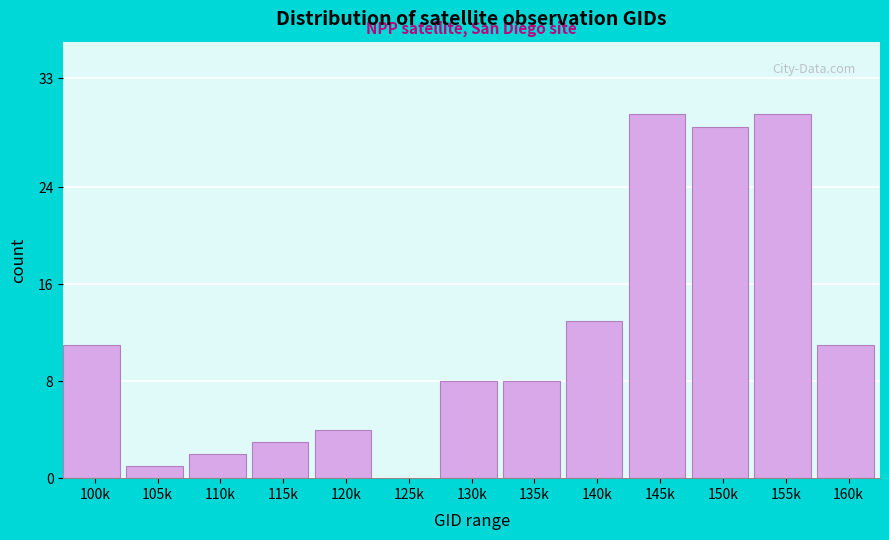

Reading left to right, what are all the values shown in this chart?

100k=11	105k=1	110k=2	115k=3	120k=4	125k=0	130k=8	135k=8	140k=13	145k=30	150k=29	155k=30	160k=11